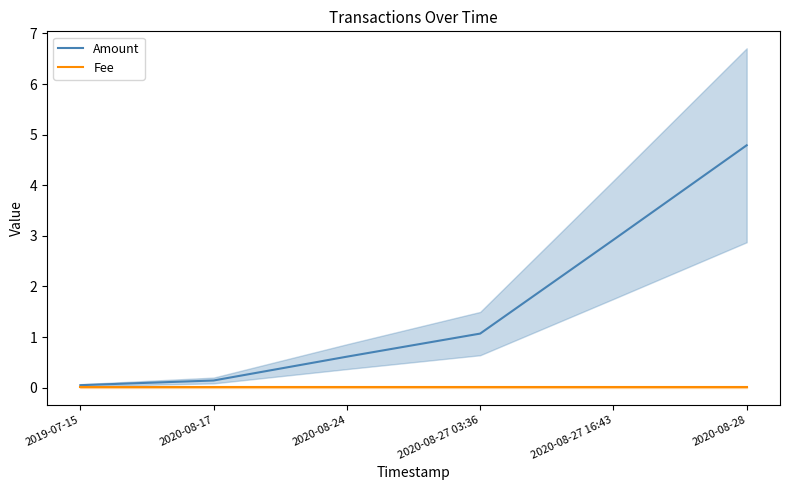

Is it true that Amount equals 0.5 at 2020-08-27 03:36?

False